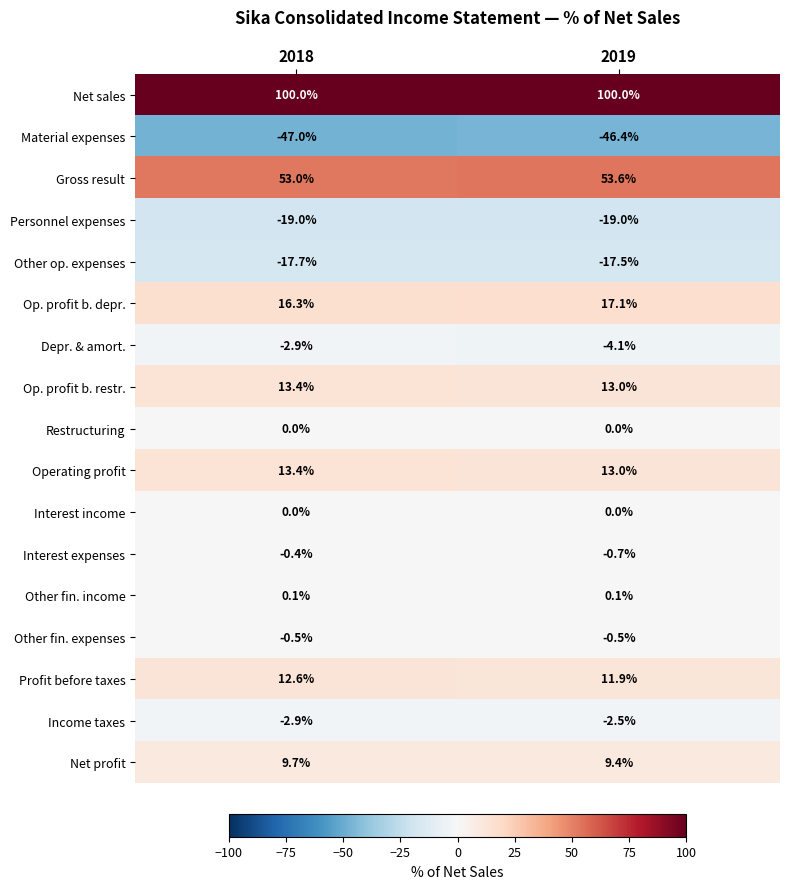

What is the spread (max minus min) of values at 2019?

146.4